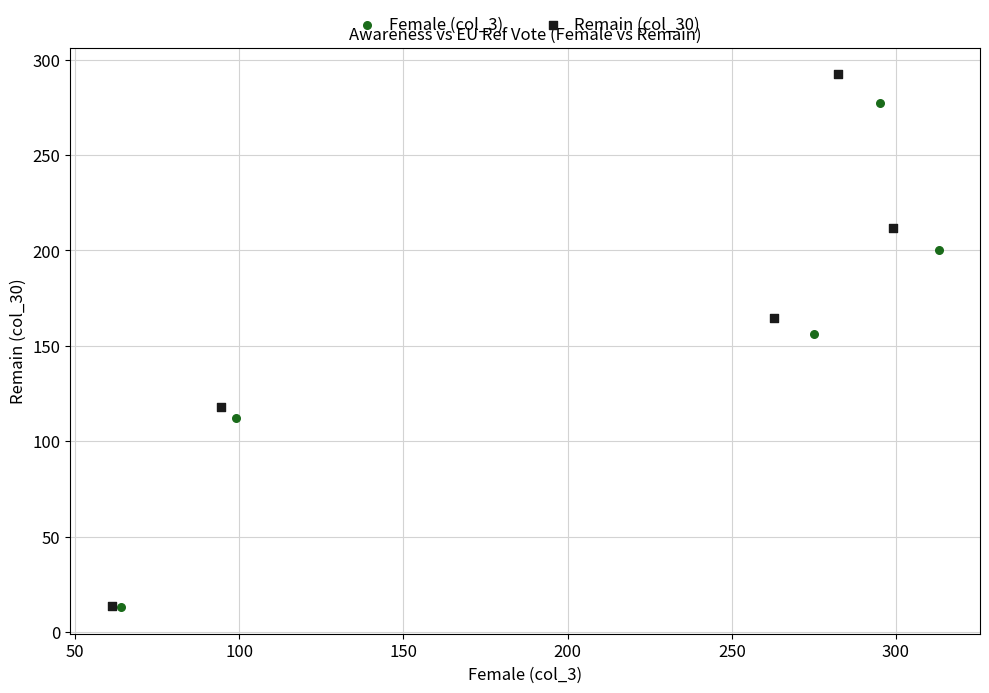

Which series contains the highest Y value?

Remain (col_30)